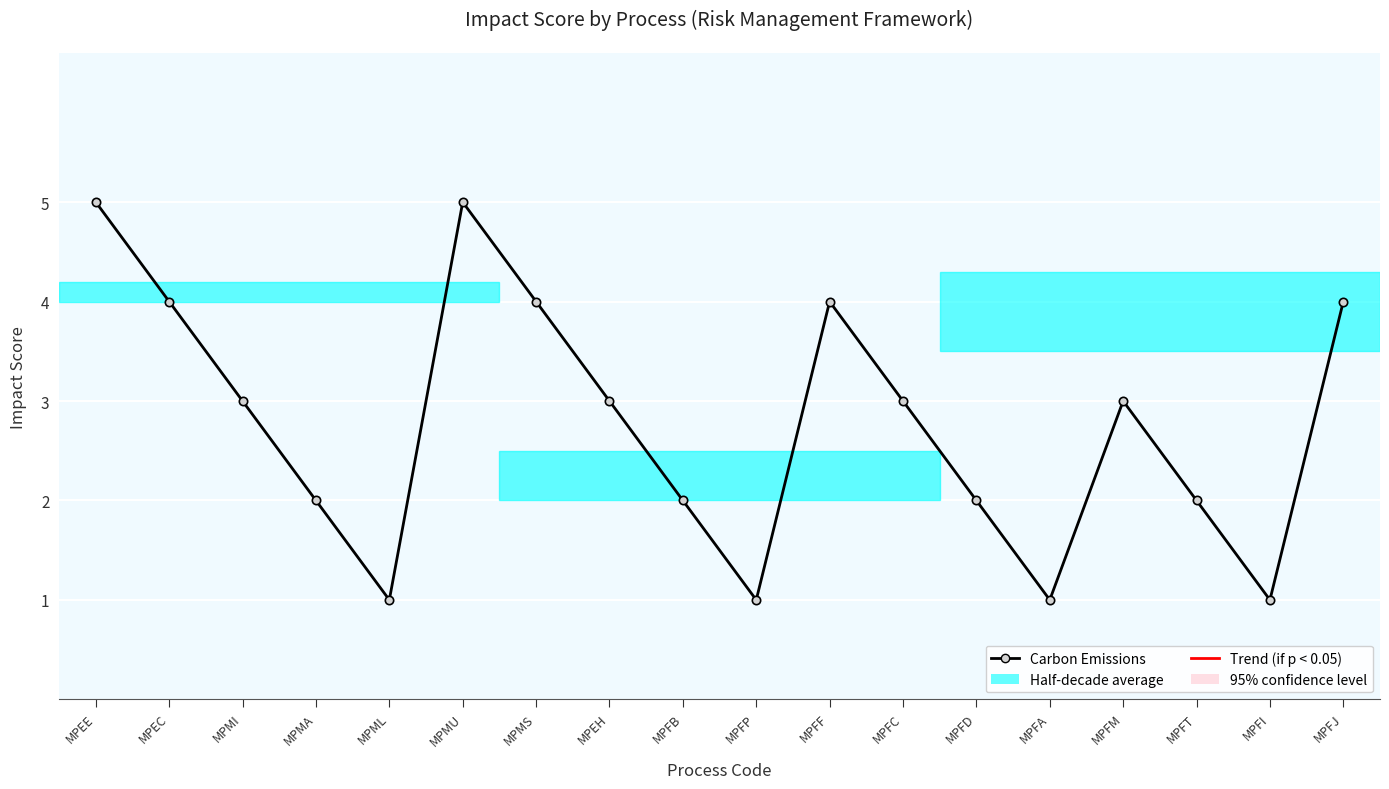

What is the difference between the values at MPFF and MPFI?

3